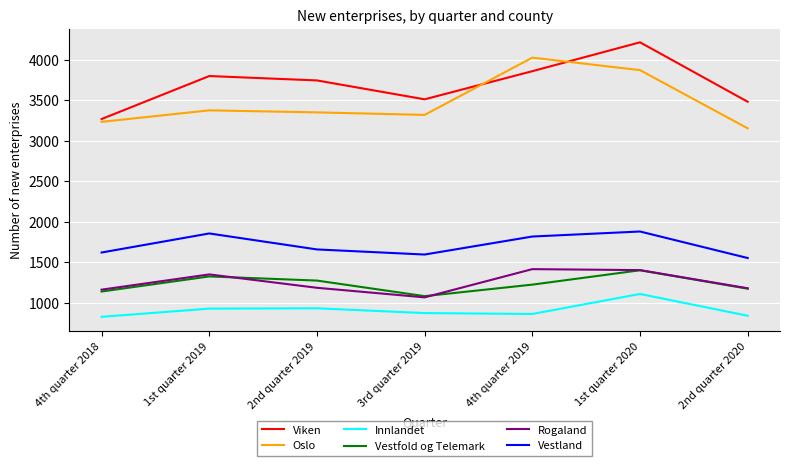

True or false: Rogaland has a value of 1067 at 3rd quarter 2019.

True